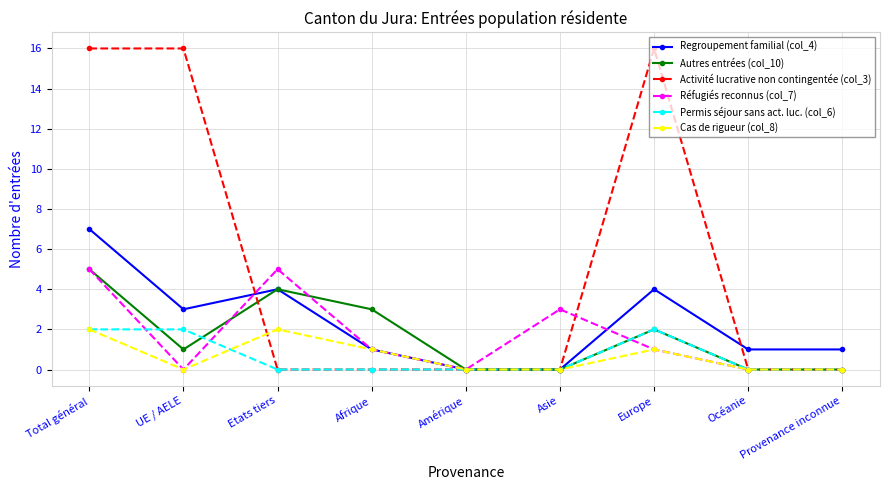

What is the label of the 6th point from the left?

Asie